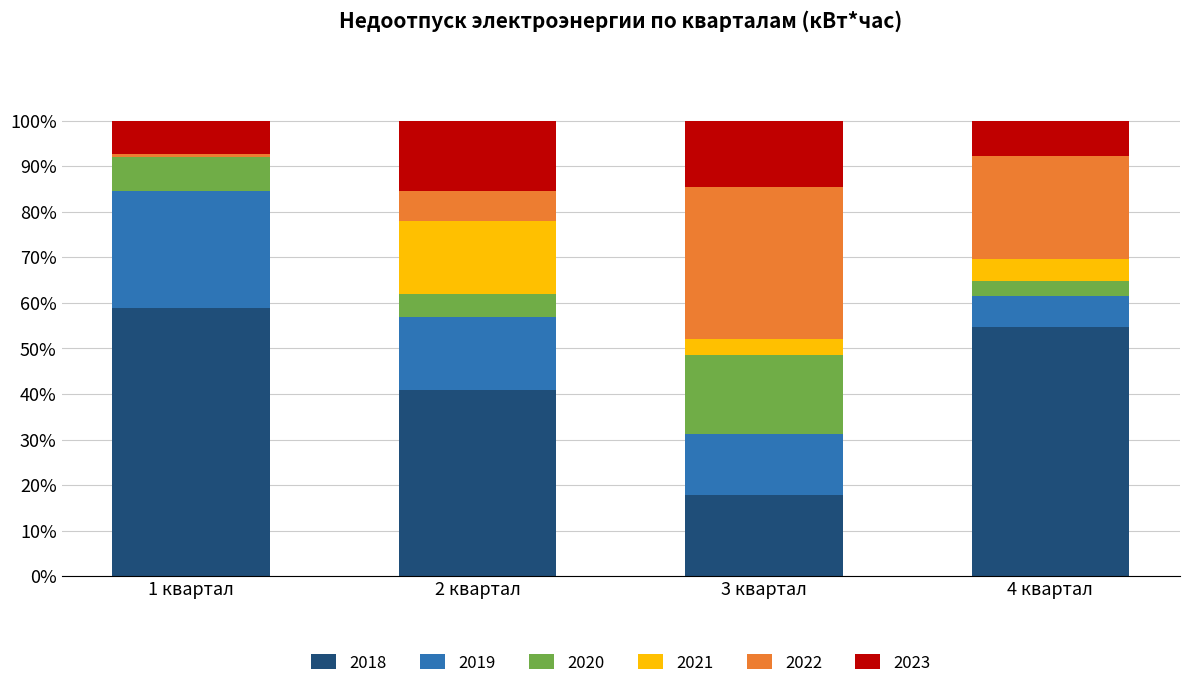

At which label does 2018 reach its peak?

1 квартал